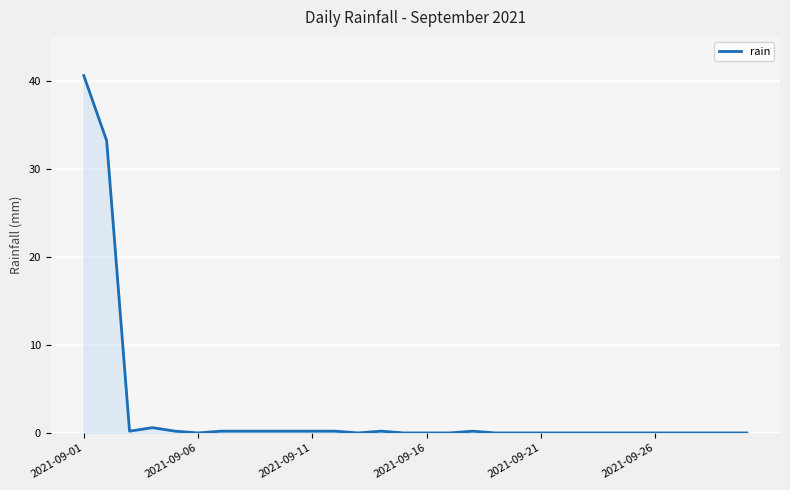

What is the average value?

2.5